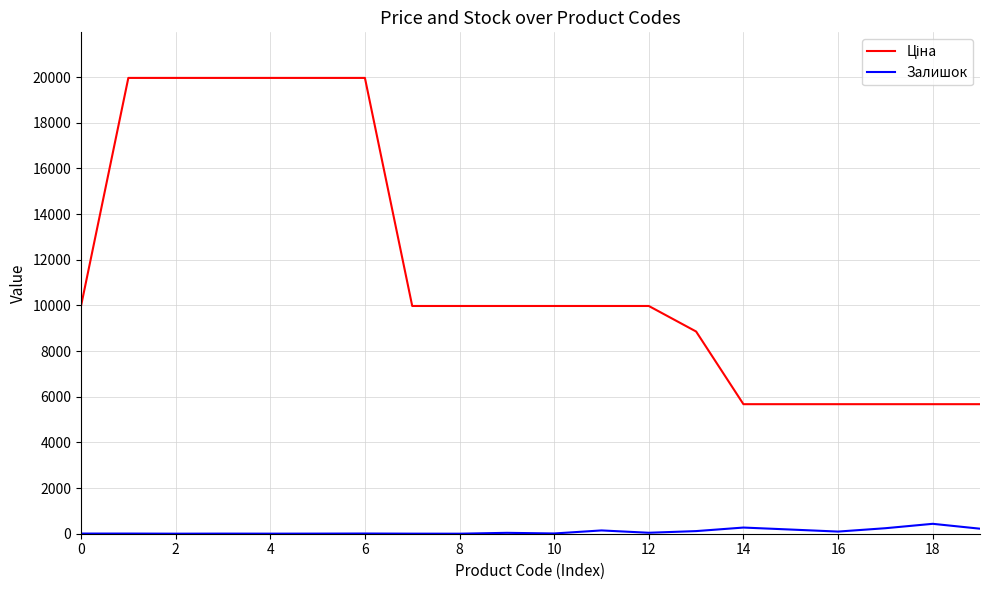

How many categories are shown in the chart?

20